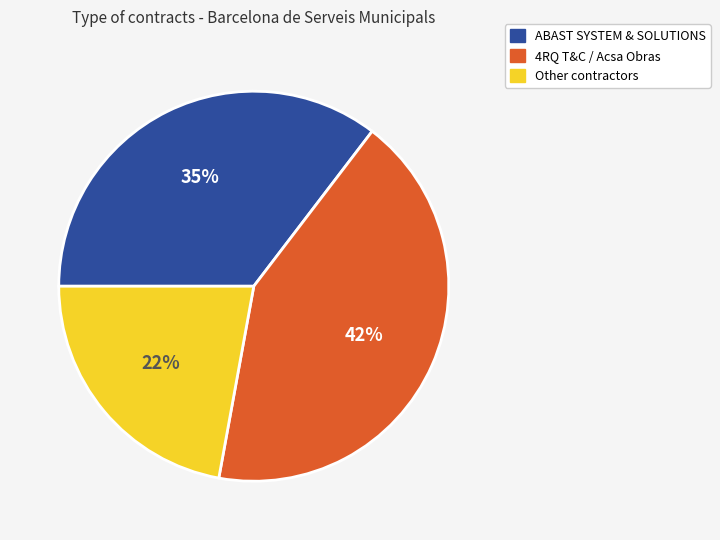

Approximately how many times larger is the value at ABAST SYSTEM & SOLUTIONS compared to Other contractors?

1.6